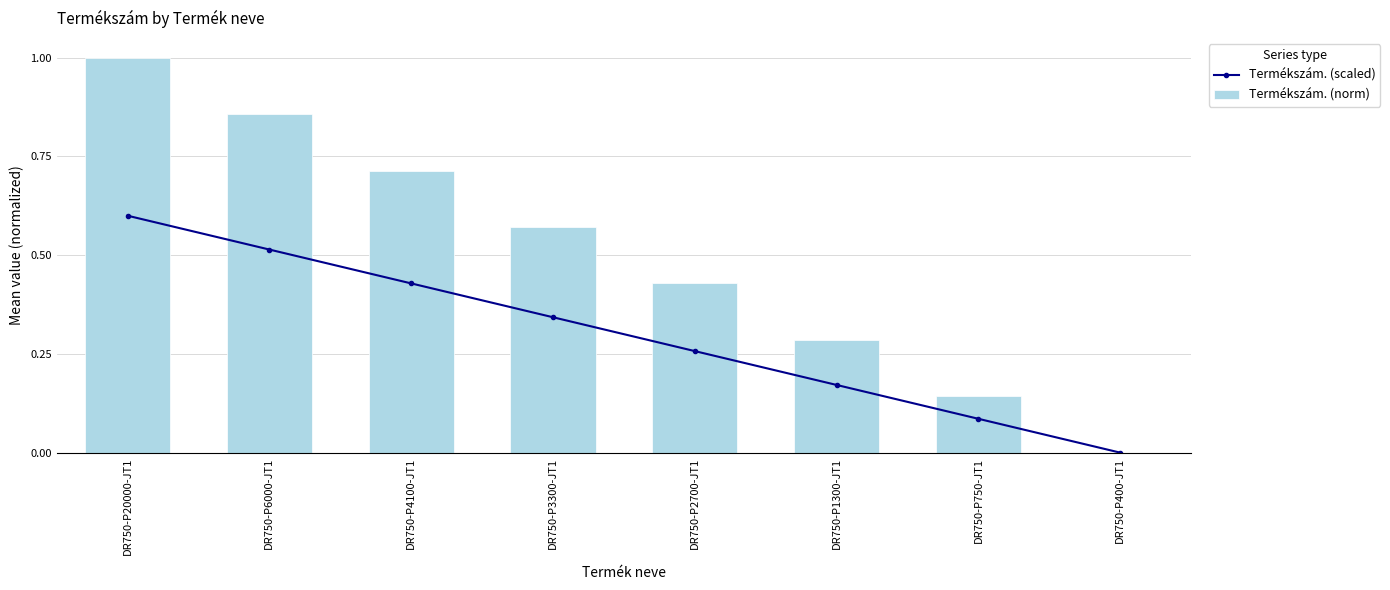

Rank the series at DR750-P4100-JT1 from highest to lowest value.

Termékszám. (norm), Termékszám. (scaled)